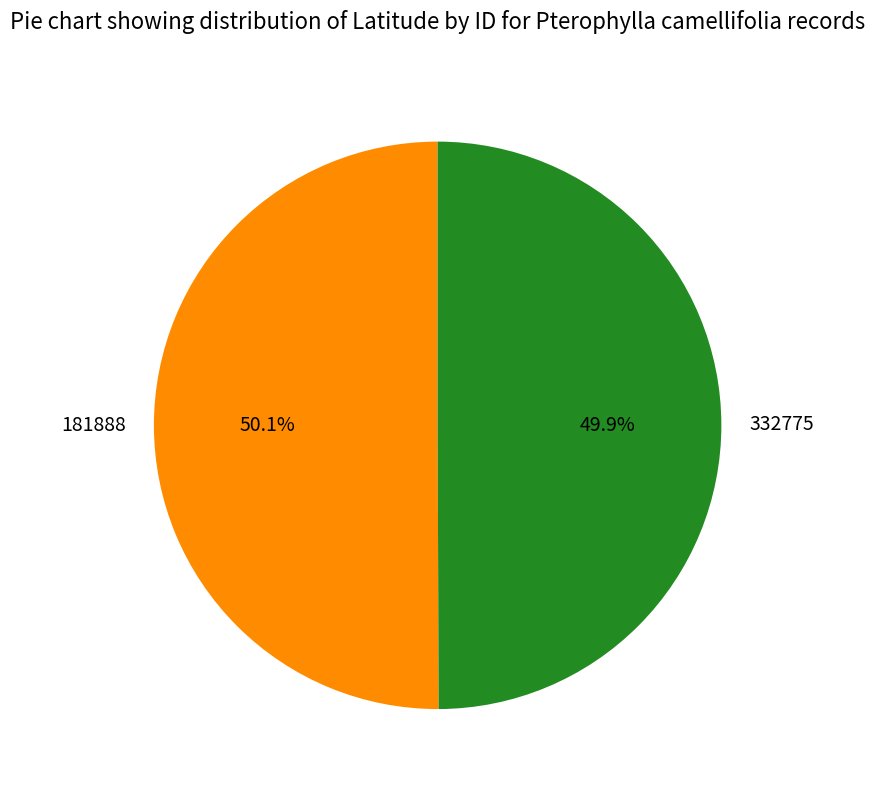

What portion of the pie excludes 332775?

50.1%